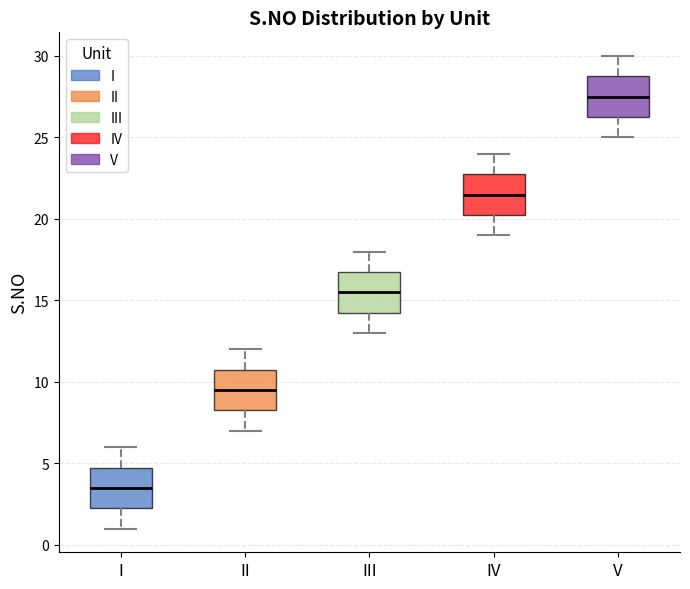

Which box's median line is the highest?

V